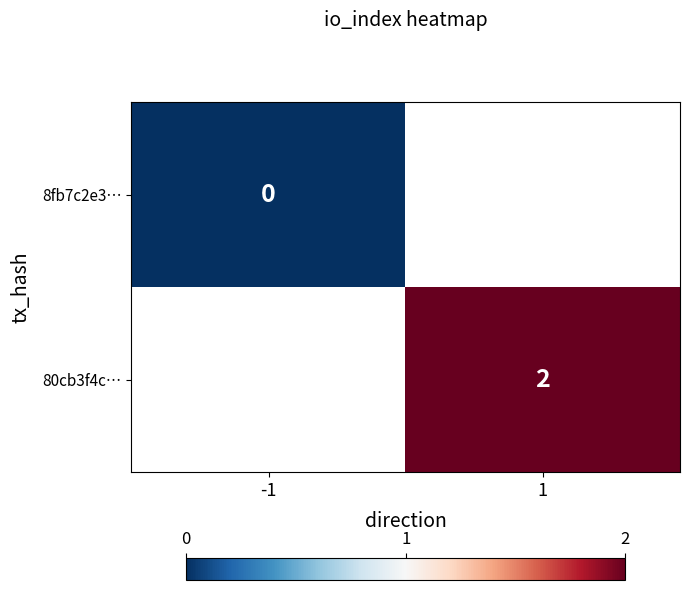

How many categories are shown in the chart?

2